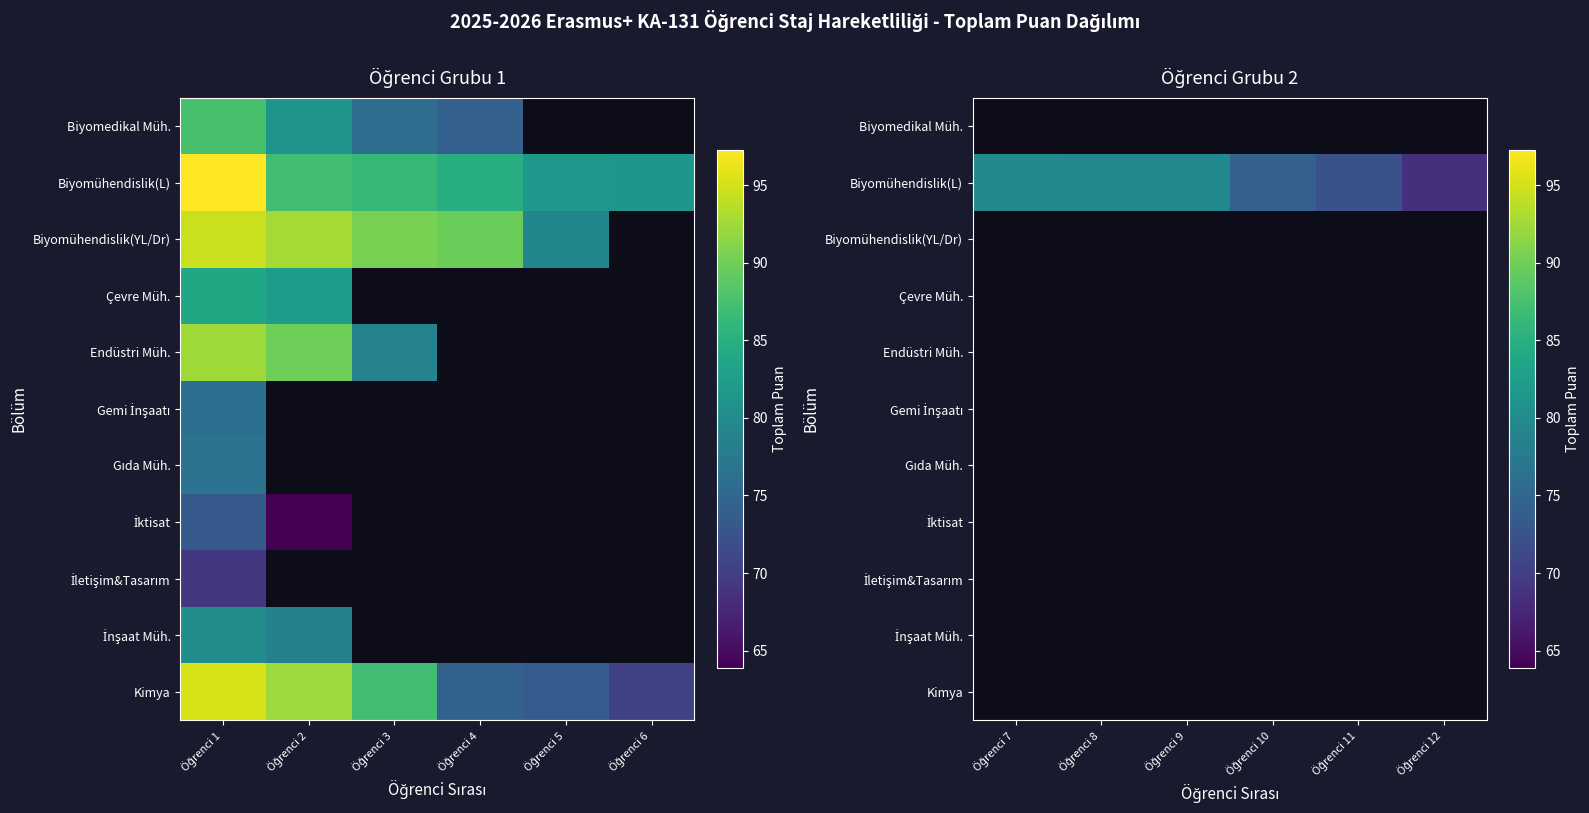

List the series in order of their peak value, highest first.

Biyomedikal Müh., Biyomühendislik(L), Biyomühendislik(YL/Dr), Çevre Müh., Endüstri Müh., Gemi İnşaatı, Gıda Müh., İktisat, İletişim&Tasarım, İnşaat Müh., Kimya